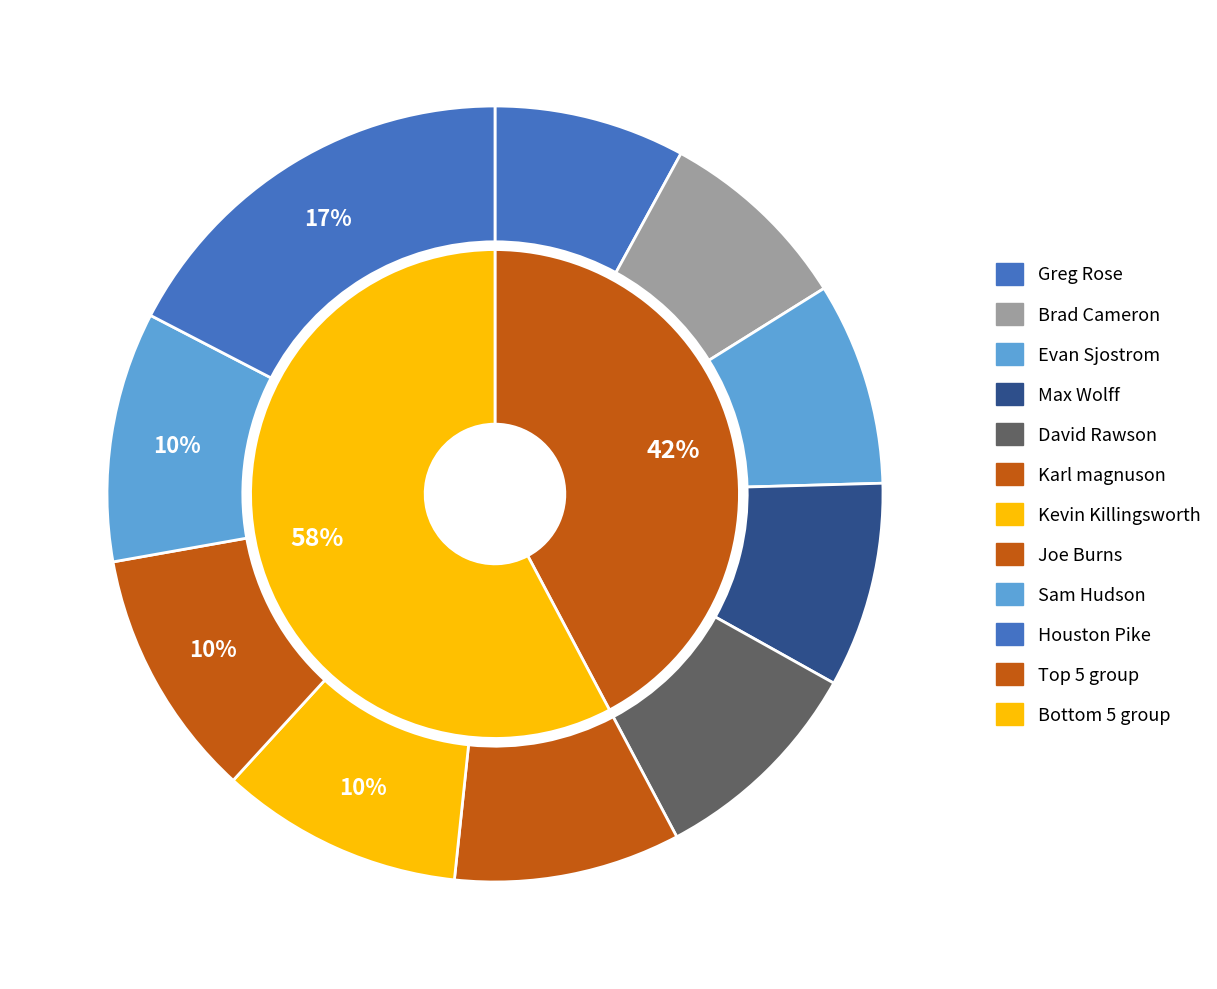

Approximately how many times larger is the value at Evan Sjostrom compared to Kevin Killingsworth?

0.8